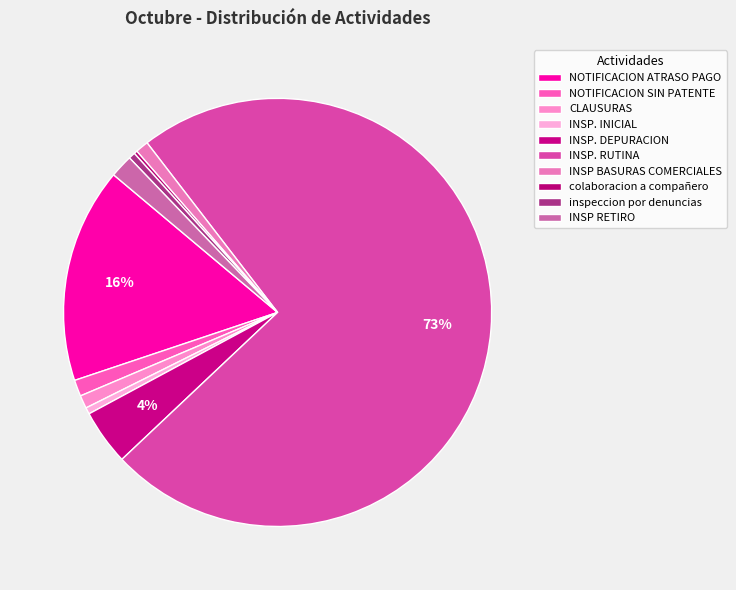

Does INSP. RUTINA represent more than half of the total?

Yes